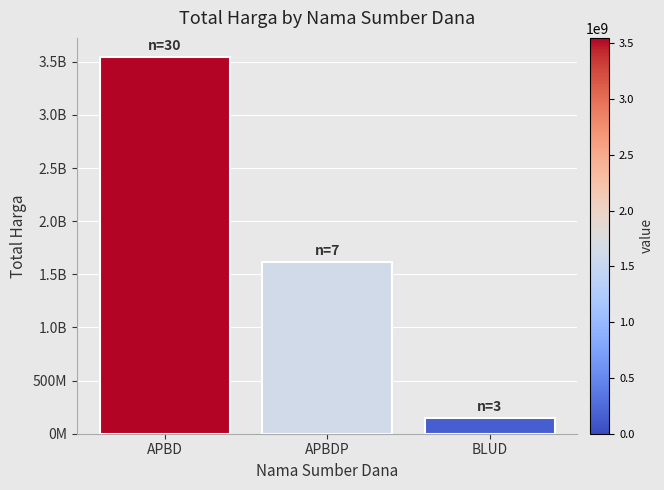

Reading left to right, list all the values displayed in this chart.

APBD=3547503670	APBDP=1620193150	BLUD=148791000